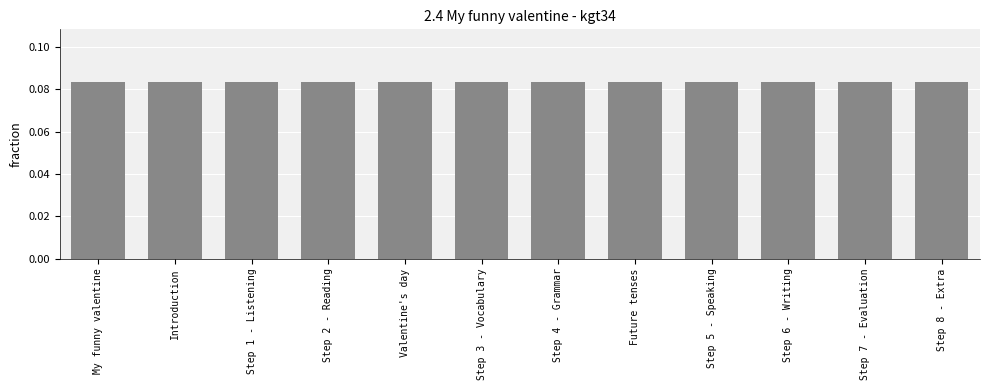

What is the label of the 1st bar from the right?

Step 8 - Extra